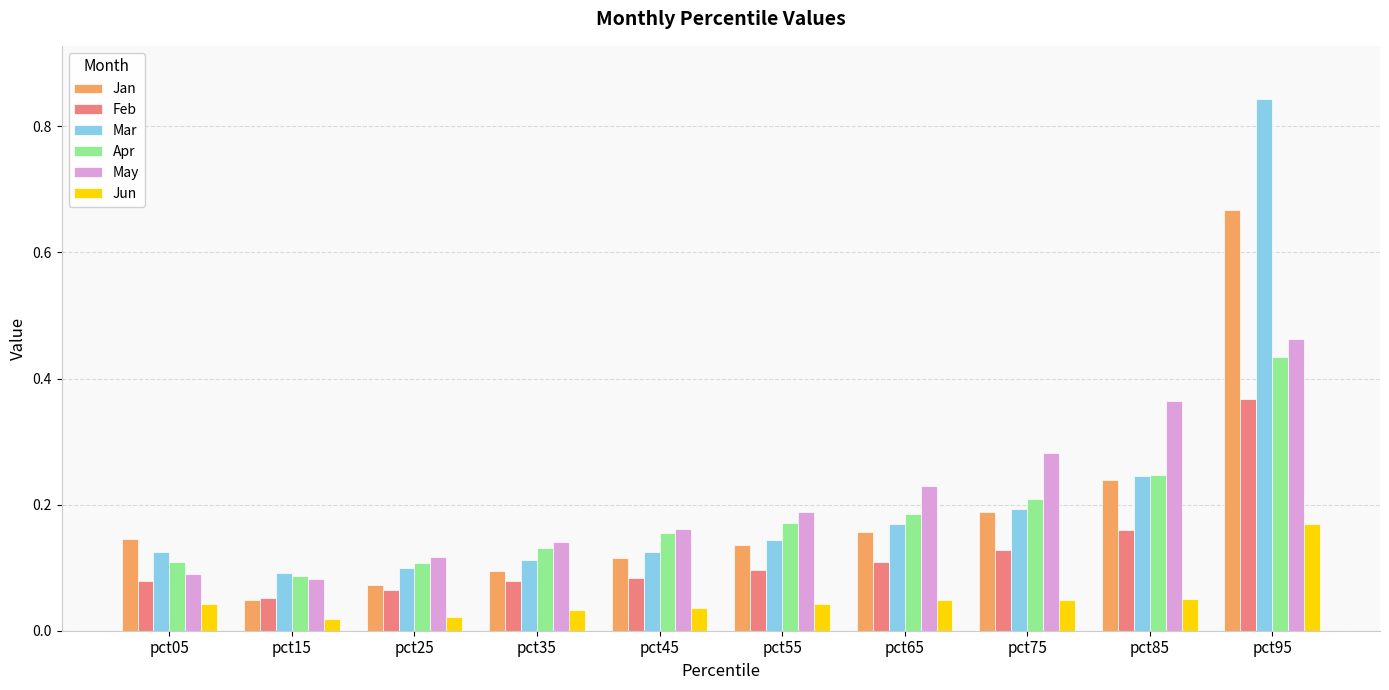

What is the sum of all Mar values?

2.1